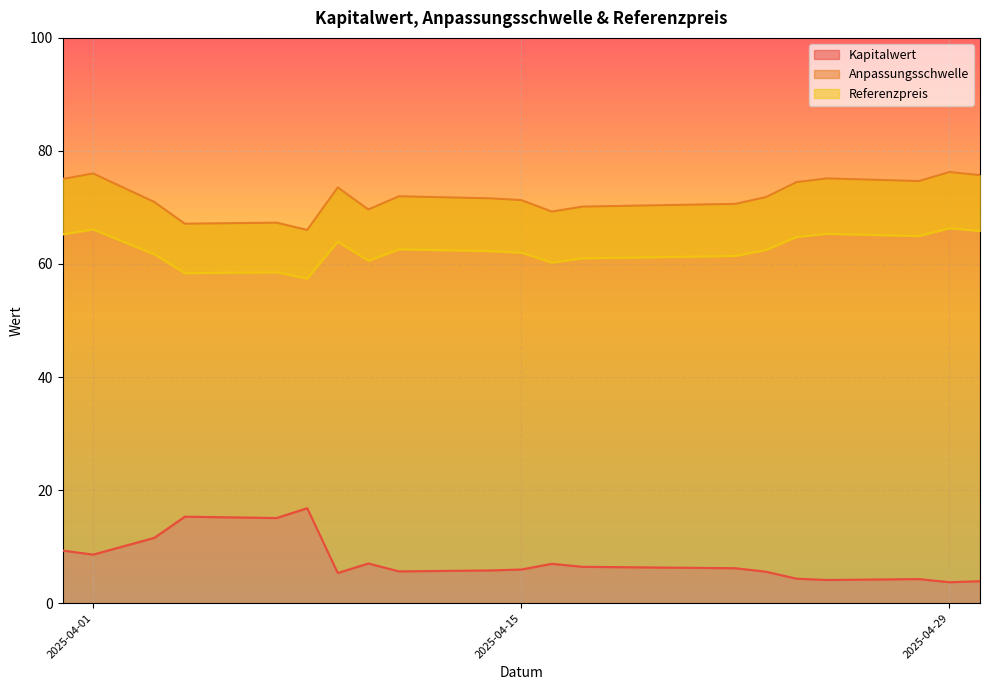

What is the difference between the maximum and minimum values in the Referenzpreis series?

8.9